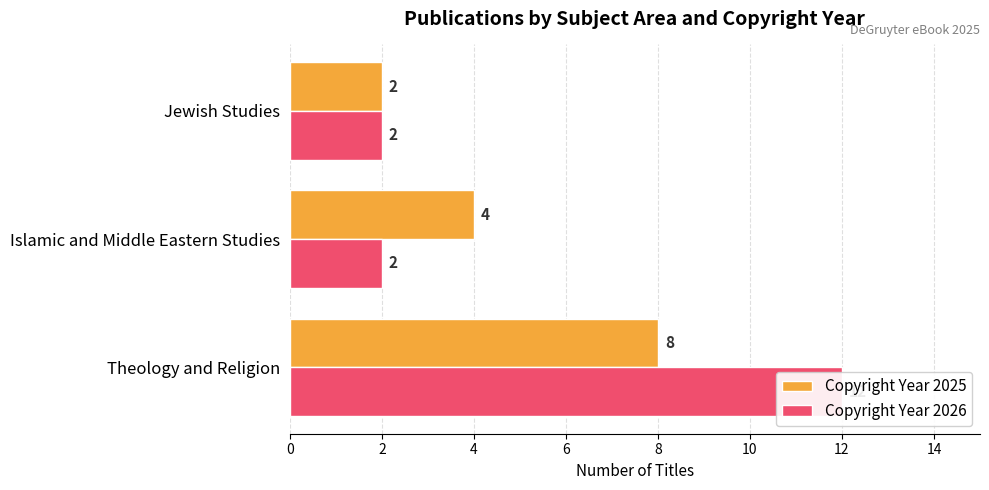

The Copyright Year 2026 series shows 3 at Jewish Studies. True or false?

False